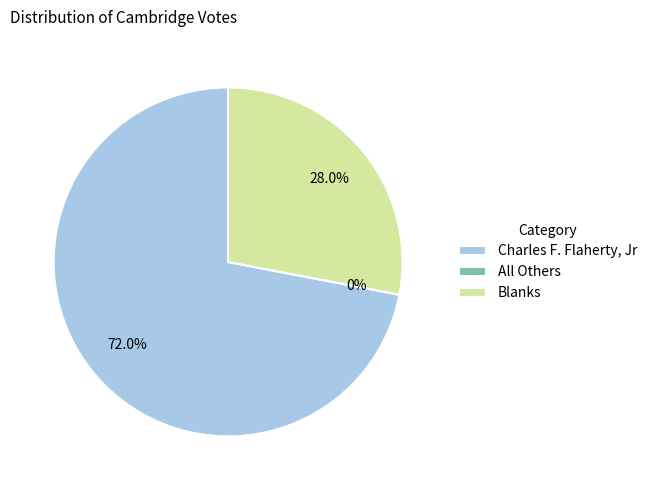

Which has a higher value, Charles F. Flaherty, Jr or All Others?

Charles F. Flaherty, Jr